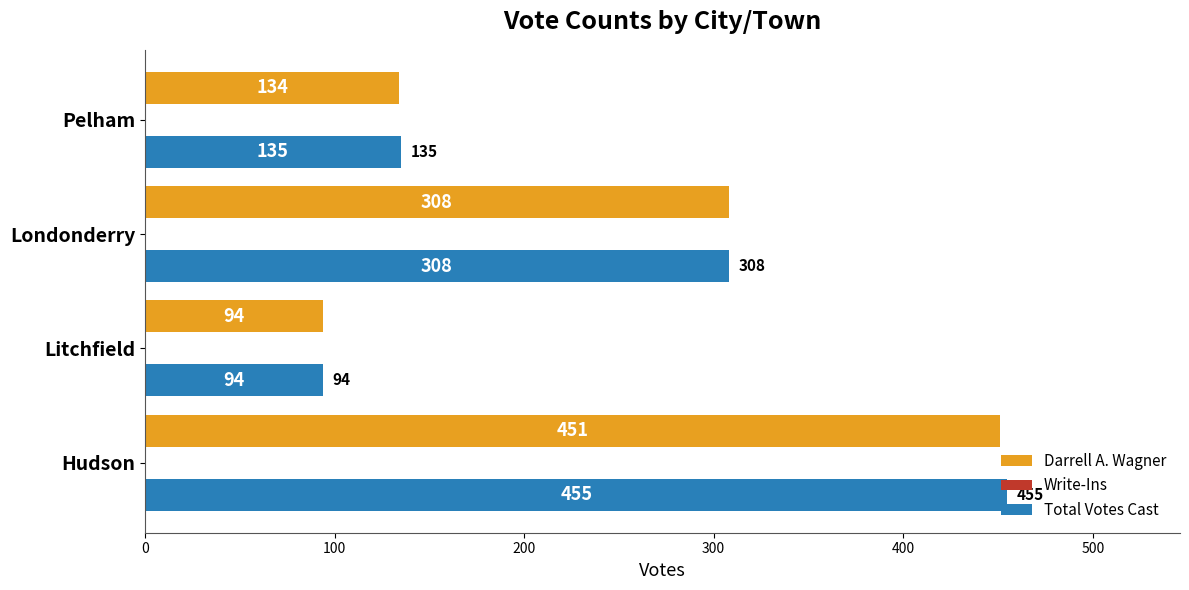

At which category is the sum across all series the highest?

Hudson